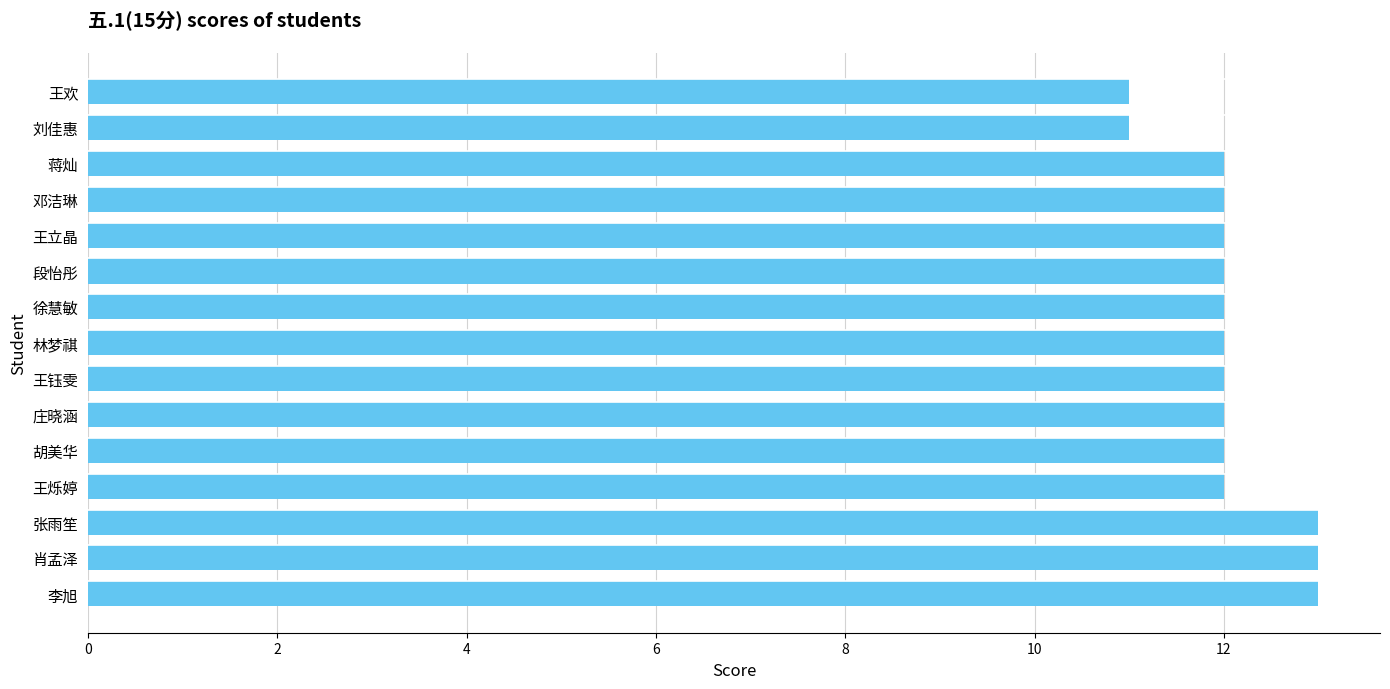

Read the value at 李旭.

13